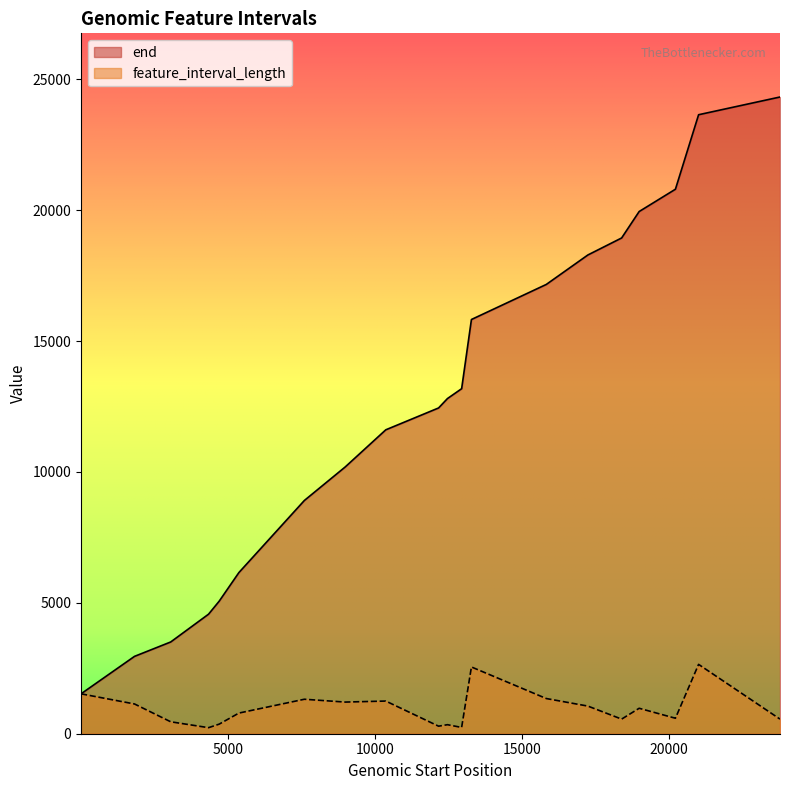

Which series has the largest total across all categories?

end